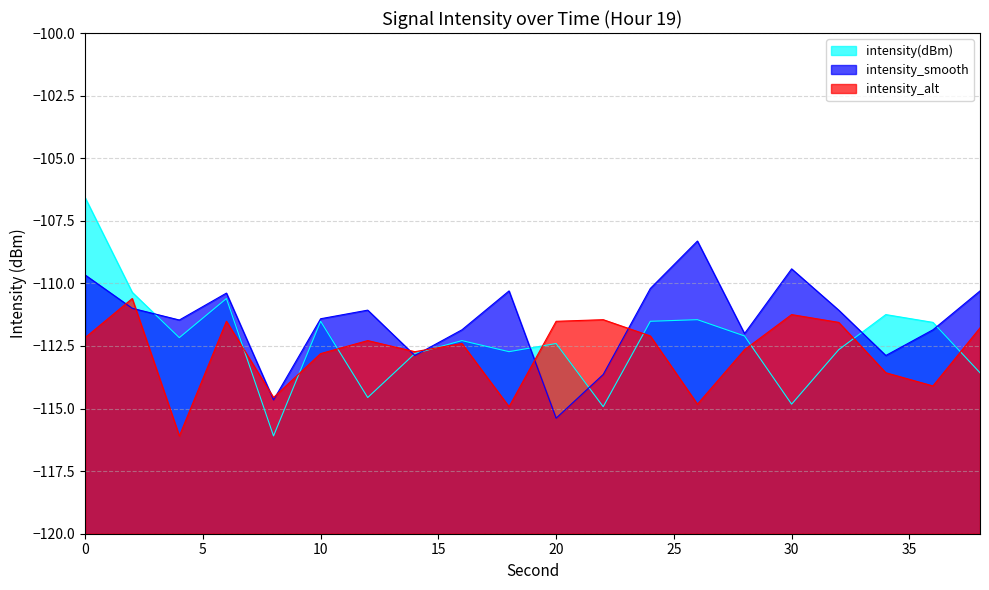

Reading left to right, extract all data points from this chart.

intensity(dBm): 0=-106.6	2=-110.4	4=-112.2	6=-110.6	8=-116.1	10=-111.5	12=-114.6	14=-112.8	16=-112.3	18=-112.7	20=-112.4	22=-114.9	24=-111.5	26=-111.5	28=-112.1	30=-114.8	32=-112.6	34=-111.2	36=-111.6	38=-113.6
intensity_smooth: 0=-109.7	2=-111.0	4=-111.5	6=-110.4	8=-114.7	10=-111.4	12=-111.1	14=-112.9	16=-111.9	18=-110.3	20=-115.4	22=-113.6	24=-110.2	26=-108.3	28=-112.0	30=-109.4	32=-111.1	34=-112.9	36=-111.9	38=-110.3
intensity_alt: 0=-112.2	2=-110.6	4=-116.1	6=-111.5	8=-114.6	10=-112.8	12=-112.3	14=-112.7	16=-112.4	18=-114.9	20=-111.5	22=-111.5	24=-112.1	26=-114.8	28=-112.6	30=-111.2	32=-111.6	34=-113.6	36=-114.1	38=-111.8